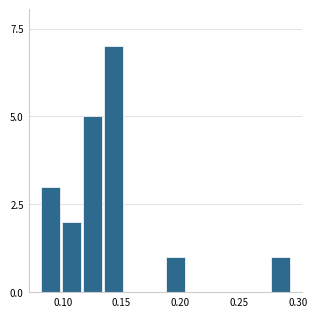

Read against the x-axis, roughly where is the centre of the tallest bar?

0.145